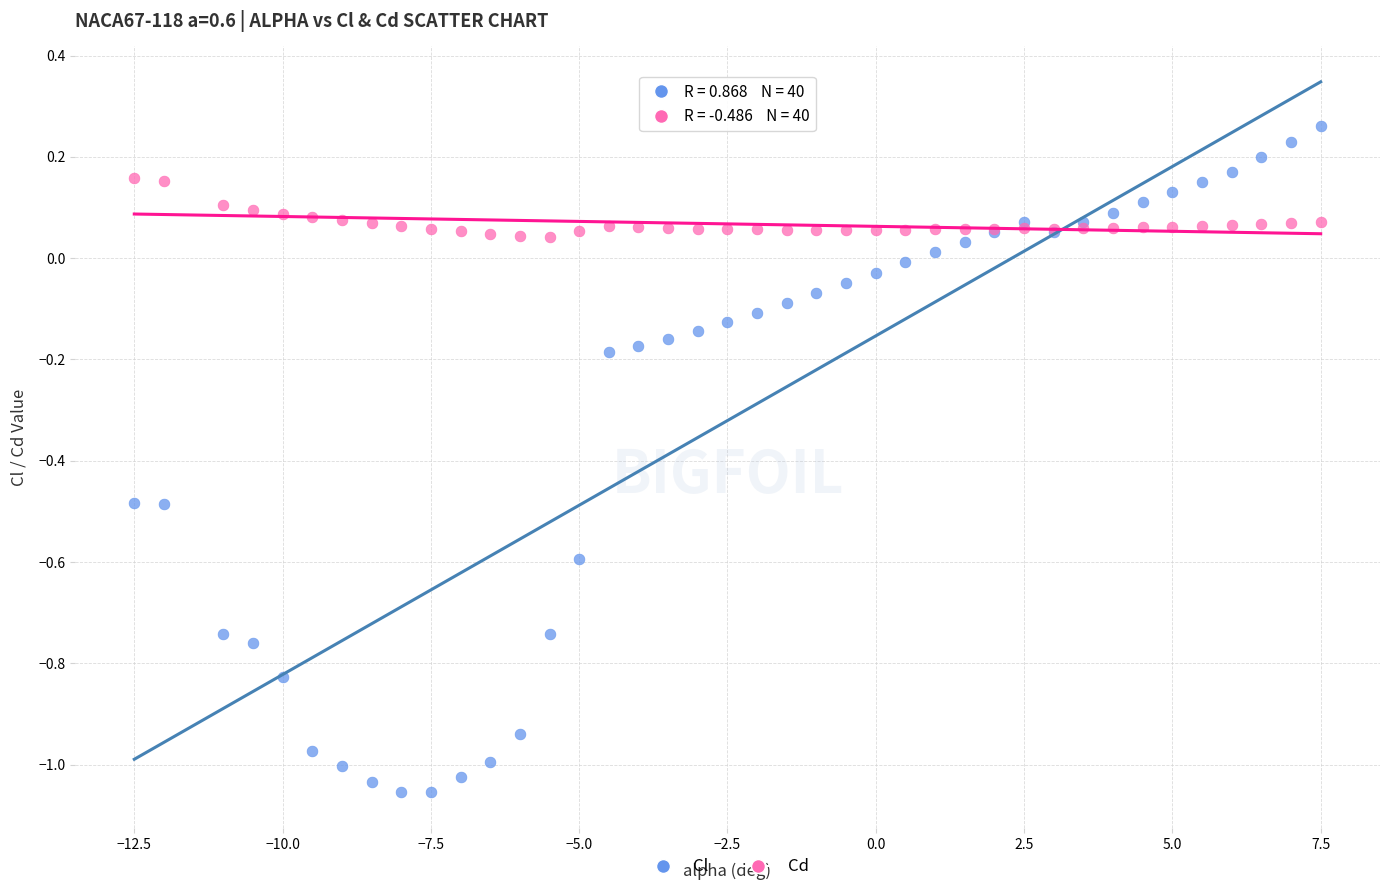

Which series reaches the minimum Y coordinate?

Cl